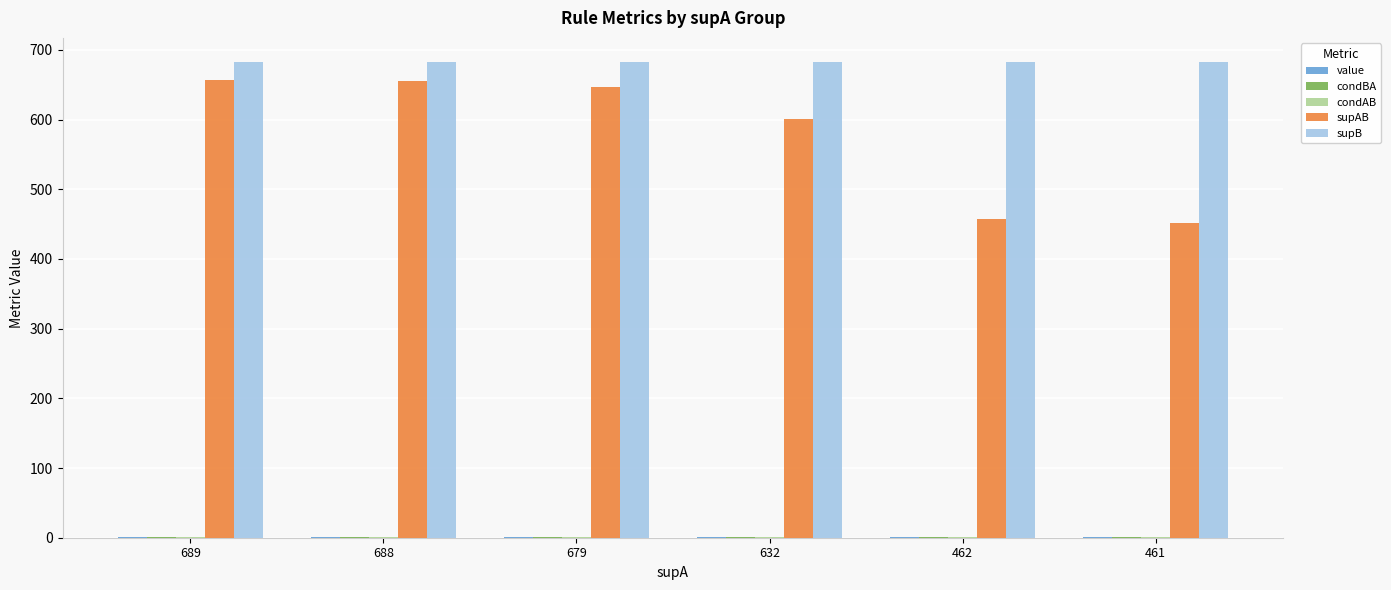

Between 632 and 461, which series saw the biggest shift?

supAB